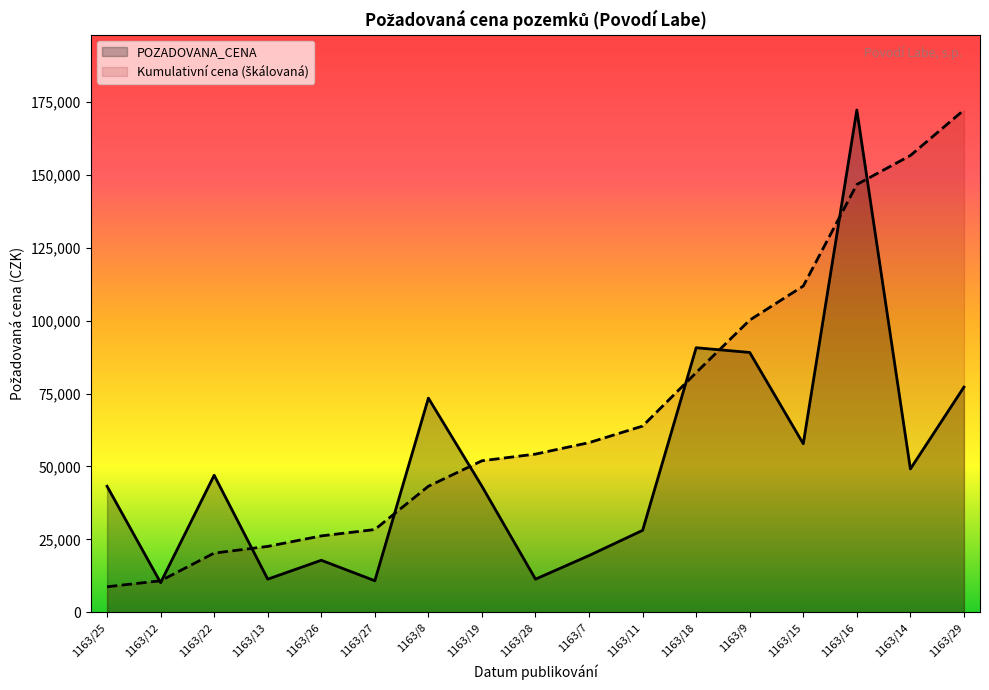

How many points are lower than both their immediate neighbors (excluding endpoints)?

6